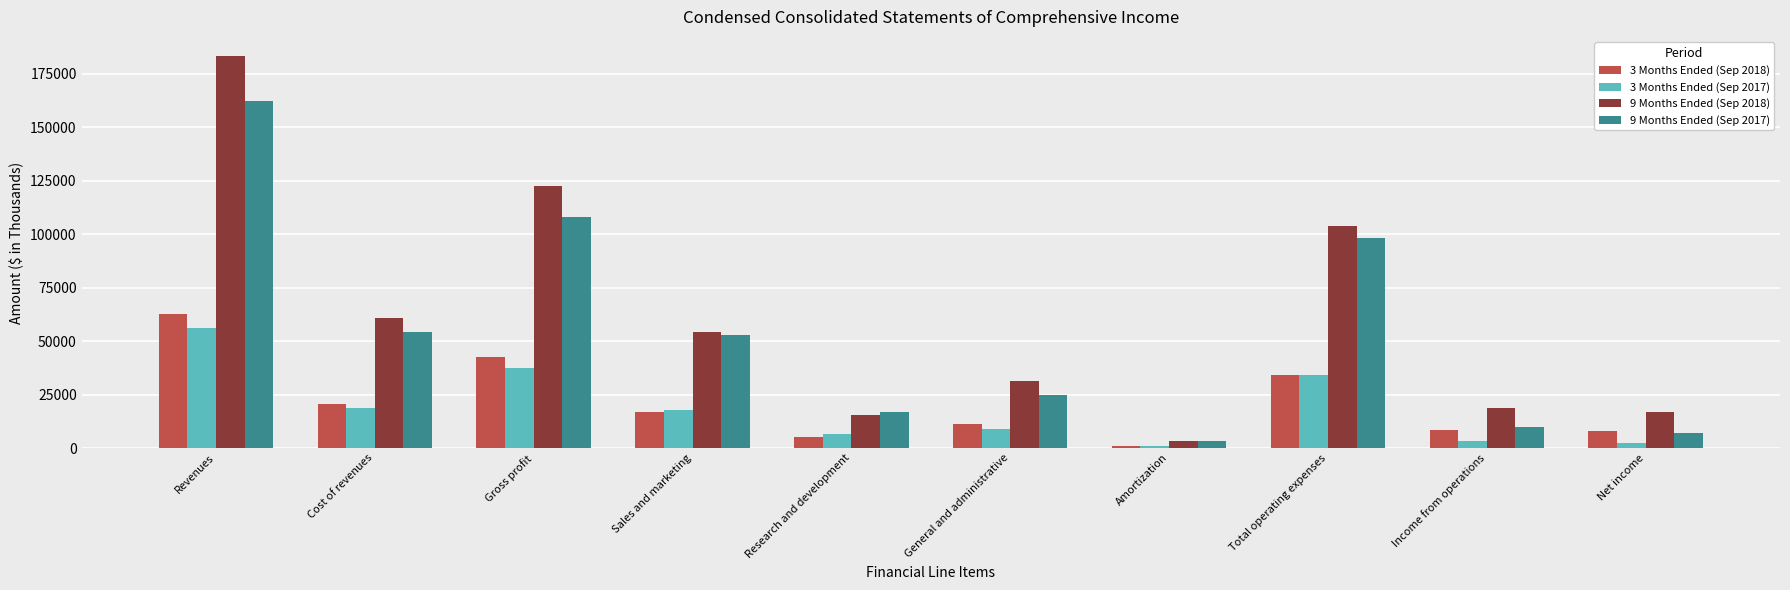

What value does the 3 Months Ended (Sep 2018) series have at General and administrative?

11174